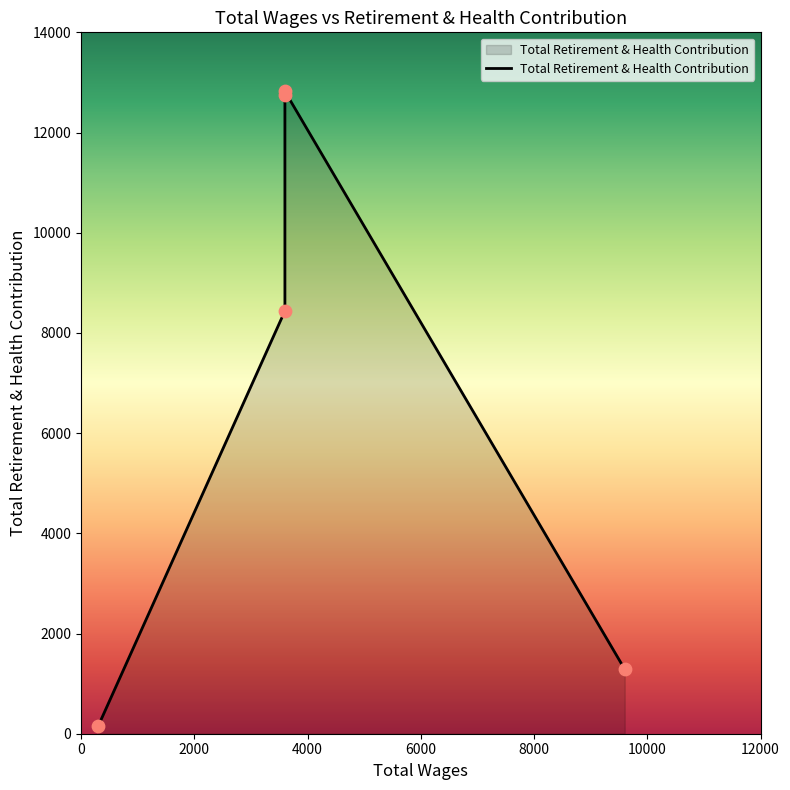

What is the change in value from 9600 to 3600?

+7152